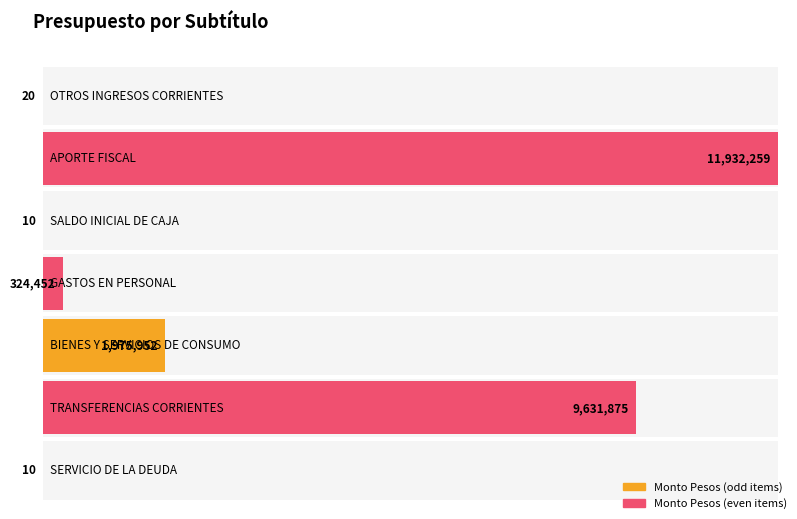

What is the sum of the values at TRANSFERENCIAS CORRIENTES and GASTOS EN PERSONAL?

9956327